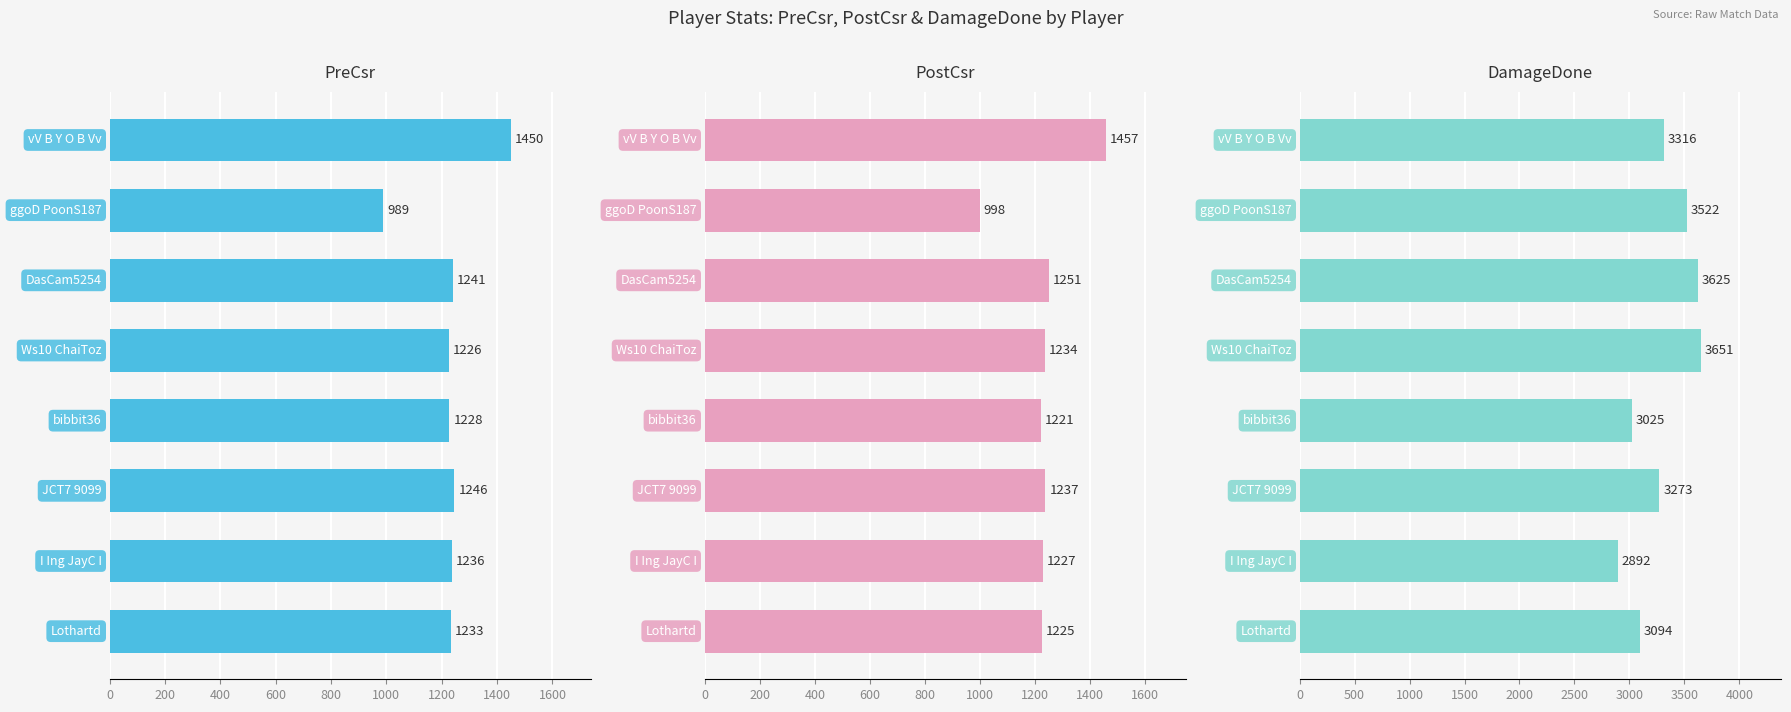

What are all the series names shown in the legend?

PreCsr, PostCsr, DamageDone